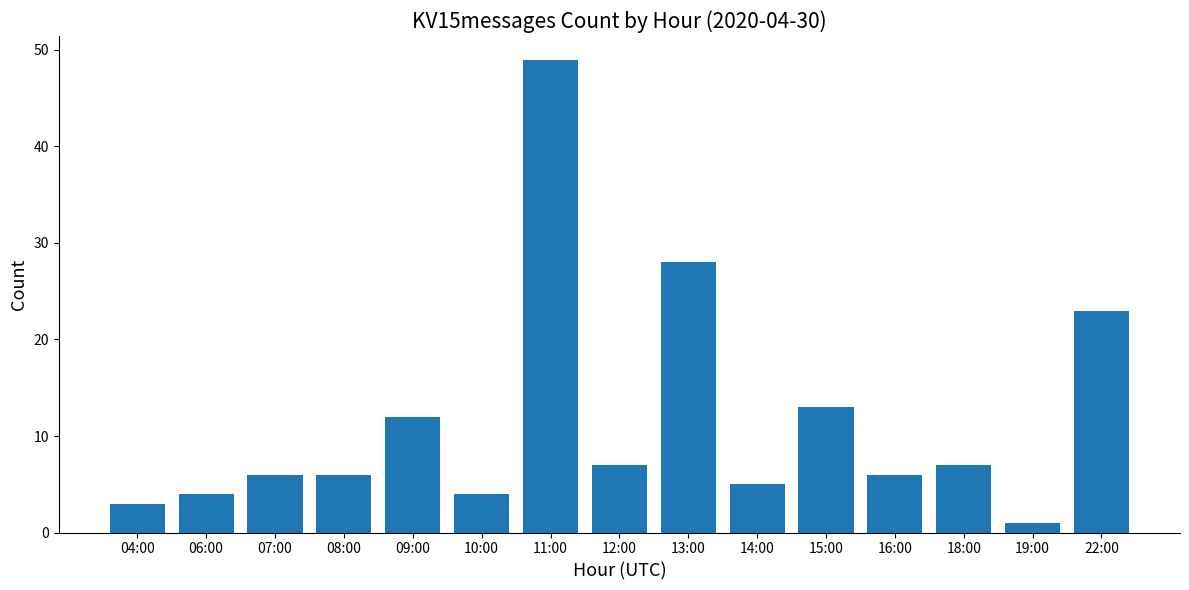

What is the average value?

12